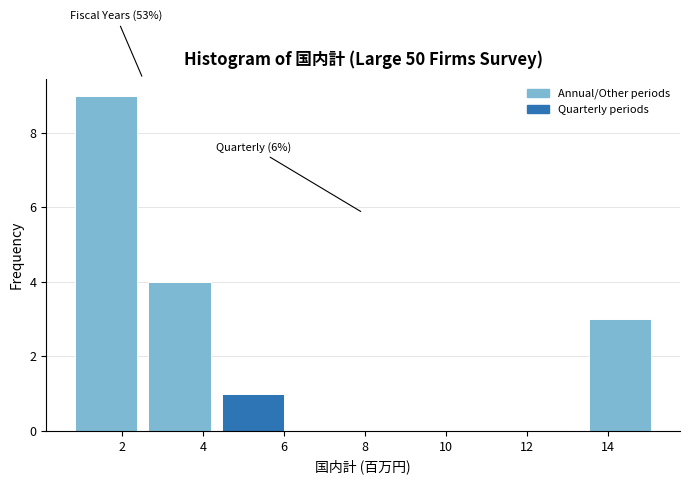

Over which range of the x-axis is the bar tallest?

0.8 to 2.6